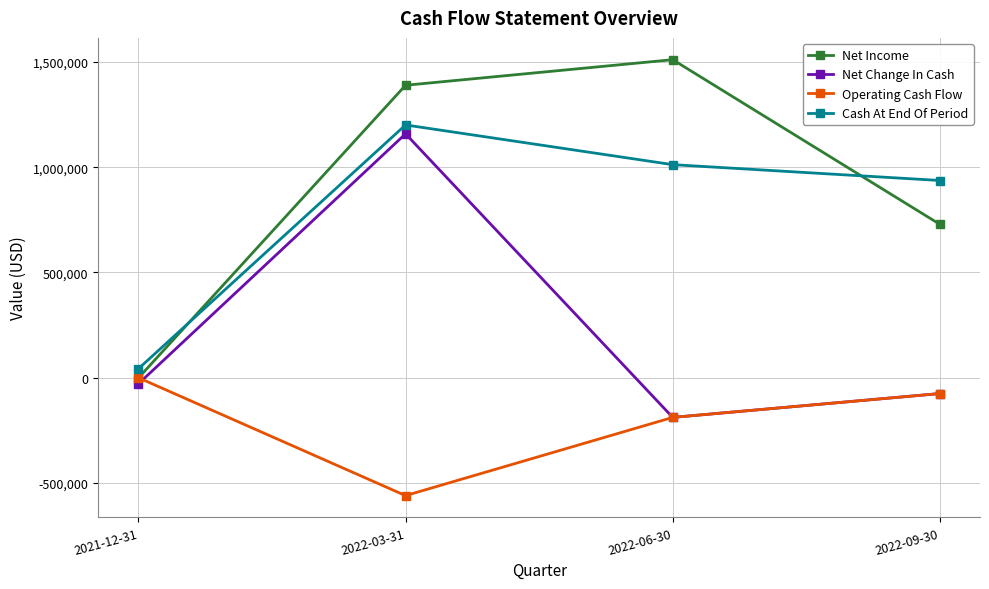

Is it true that Cash At End Of Period equals 937074 at 2022-09-30?

True